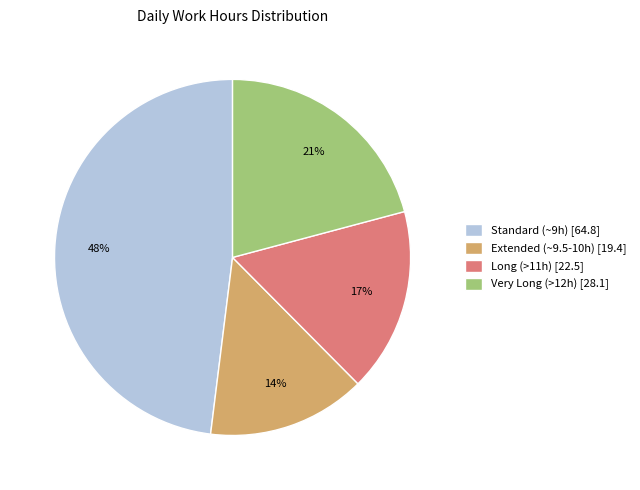

Is Long (>11h) [22.5] the majority of the pie?

No